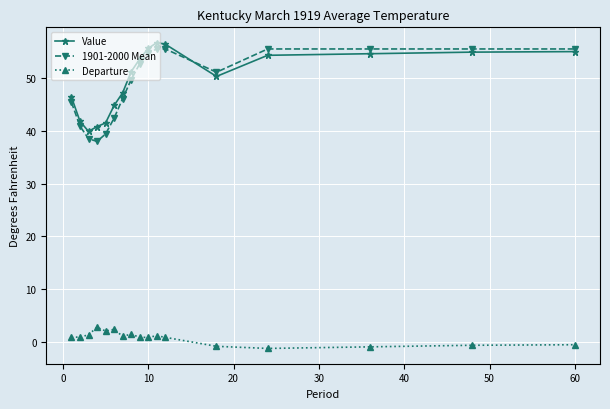

True or false: 1901-2000 Mean and Departure cross at least once.

False